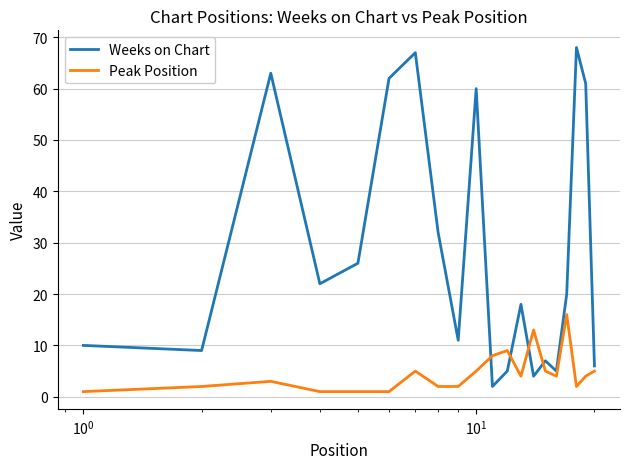

What is the minimum value for Weeks on Chart?

2